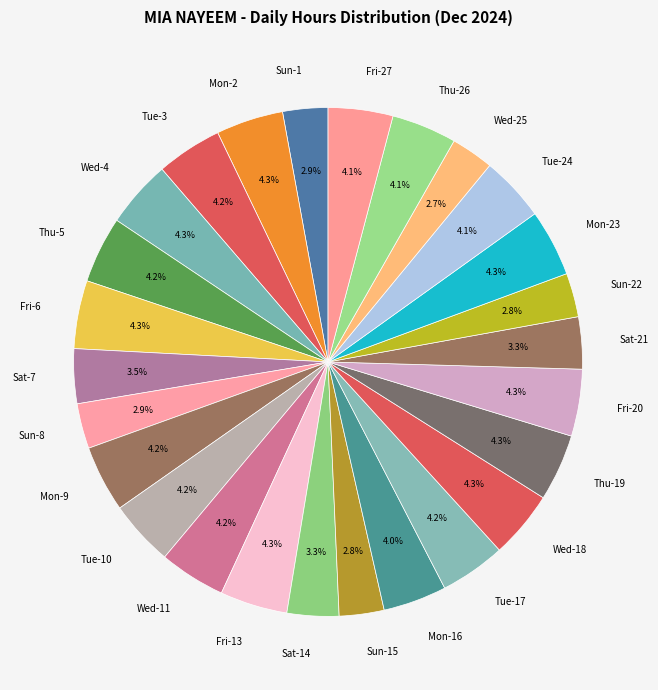

Combined, what portion of the pie is Tue-17 and Wed-18?

8.5%